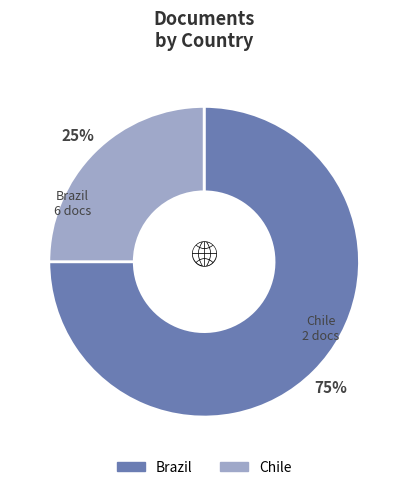

True or false: Chile accounts for 25% of the total.

True